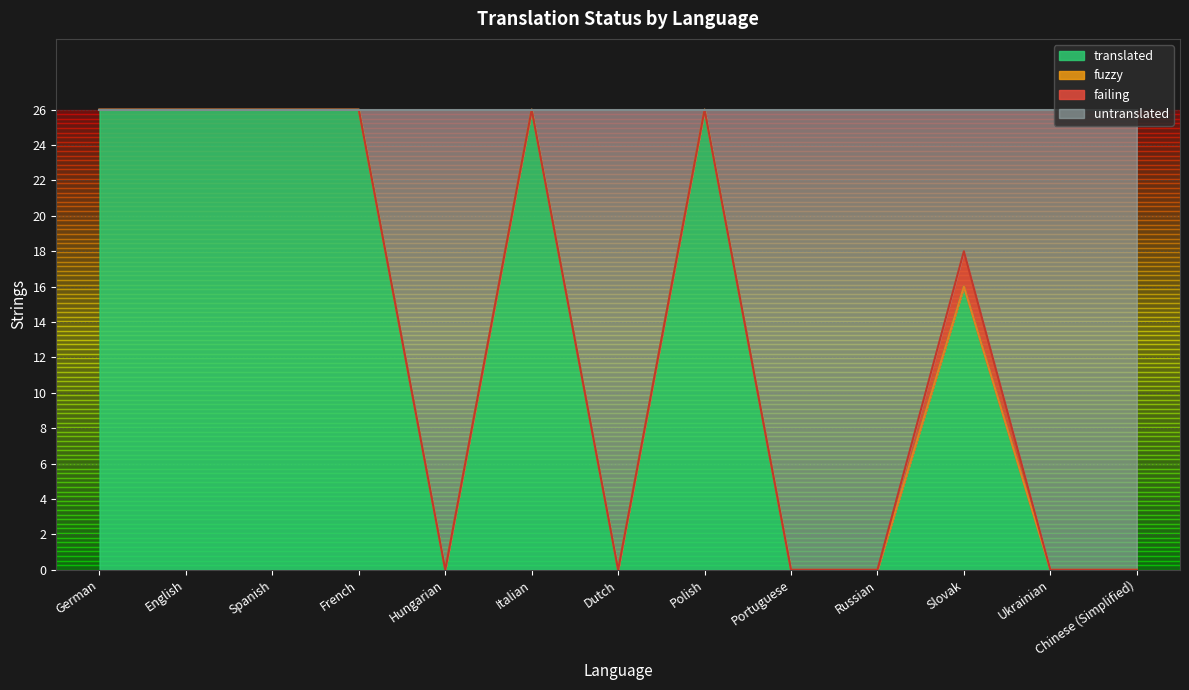

Is it true that failing equals 0 at Spanish?

True